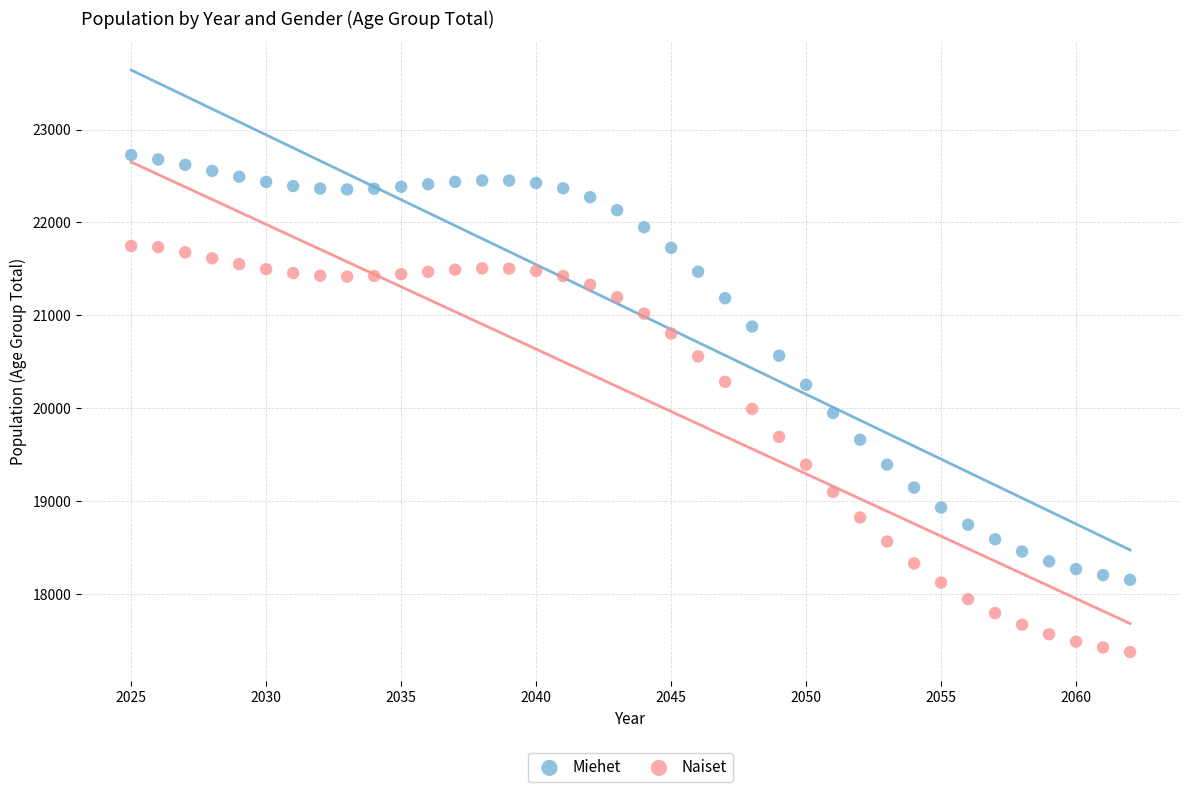

Which series reaches the maximum Y coordinate?

Miehet